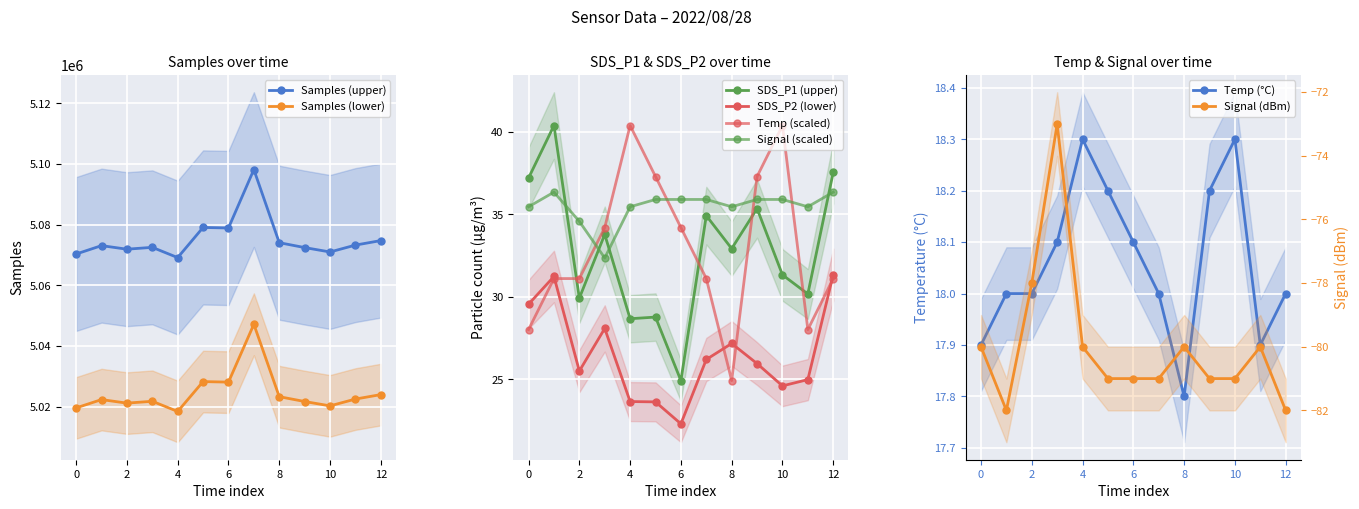

True or false: Samples (lower) and Samples (upper) cross at least once.

False